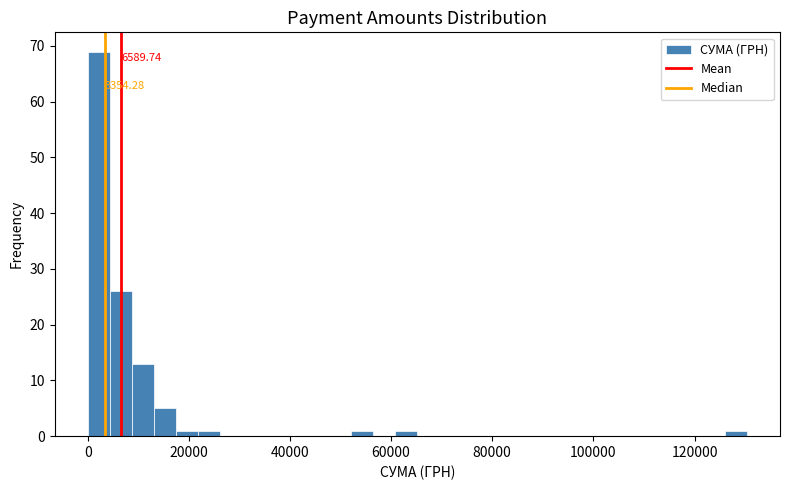

Around what value on the x-axis is the tallest bar? Give the approximate position of its centre, as read against the axis.

2000